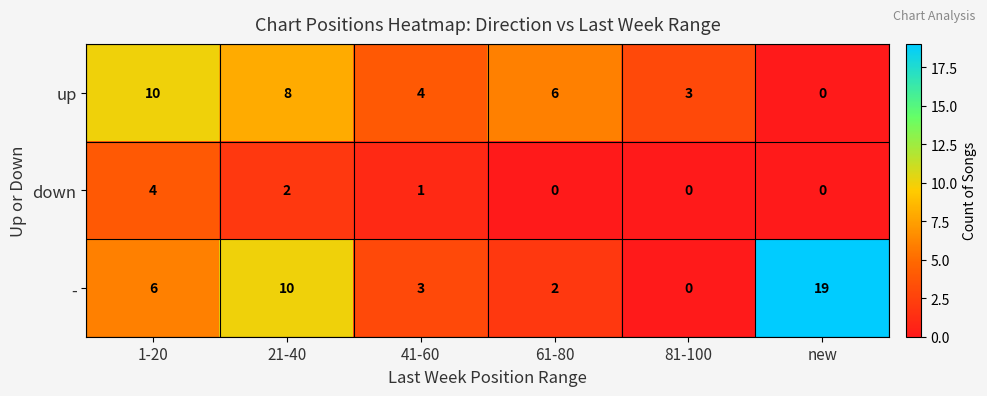

How many distinct data groups are displayed?

3